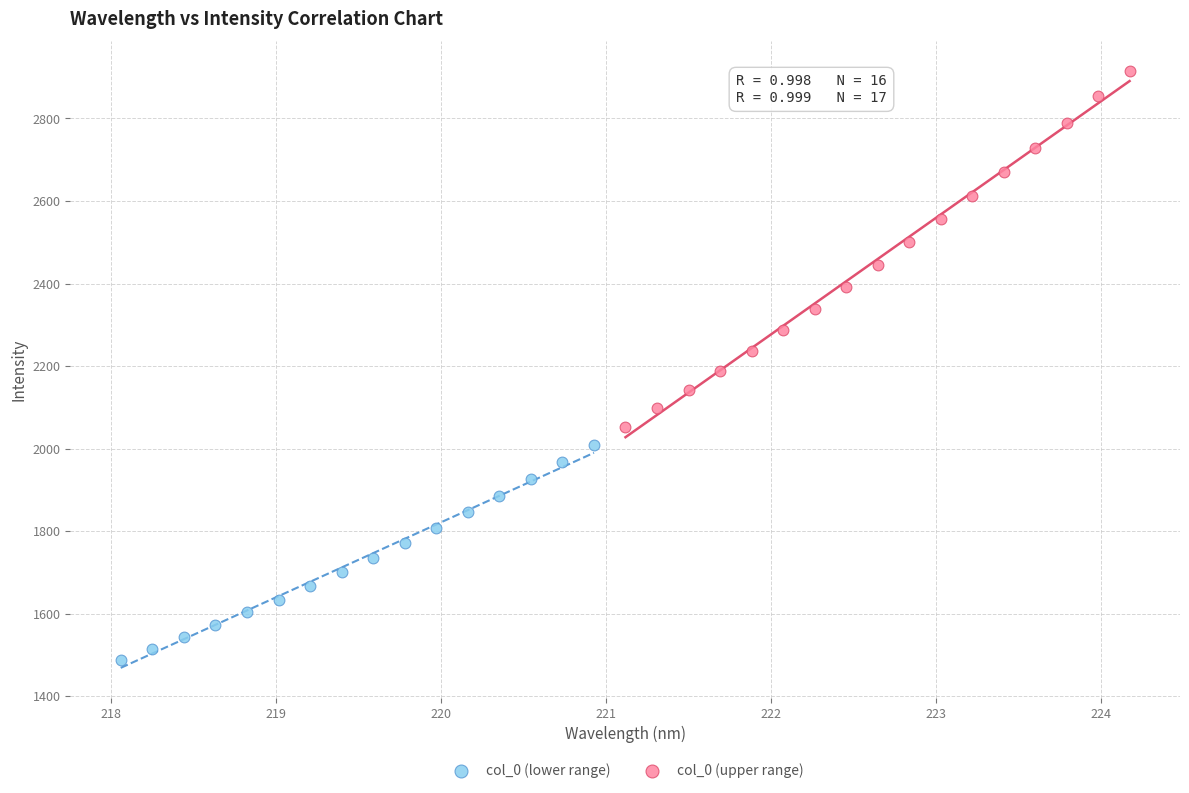

Which series reaches the maximum Y coordinate?

col_0 (upper range)